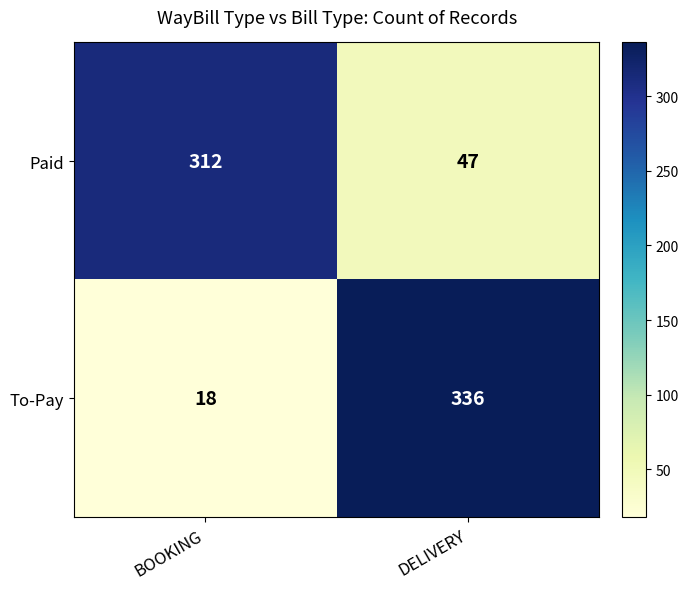

What is the maximum value shown in the chart?

336